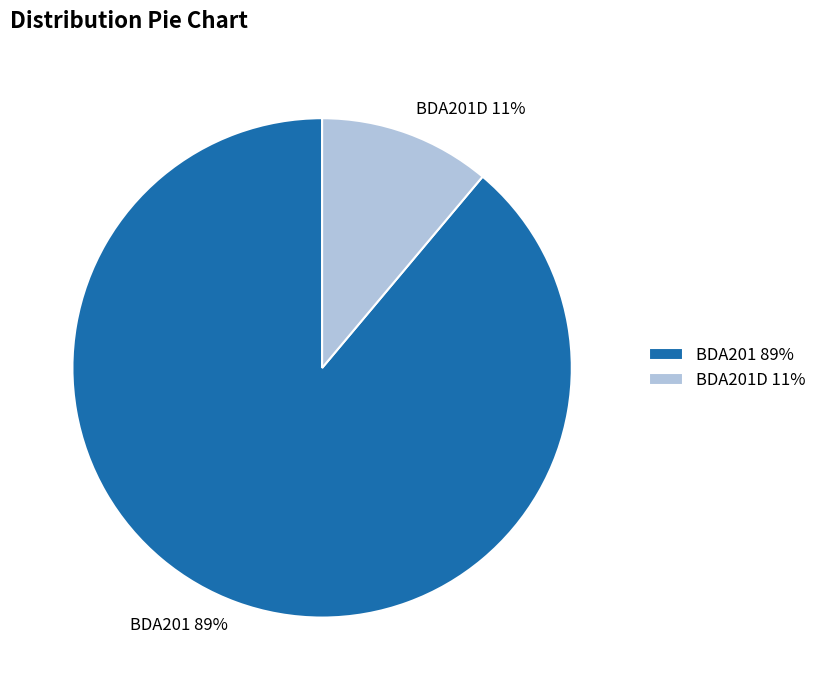

Which slice is the smallest?

BDA201D